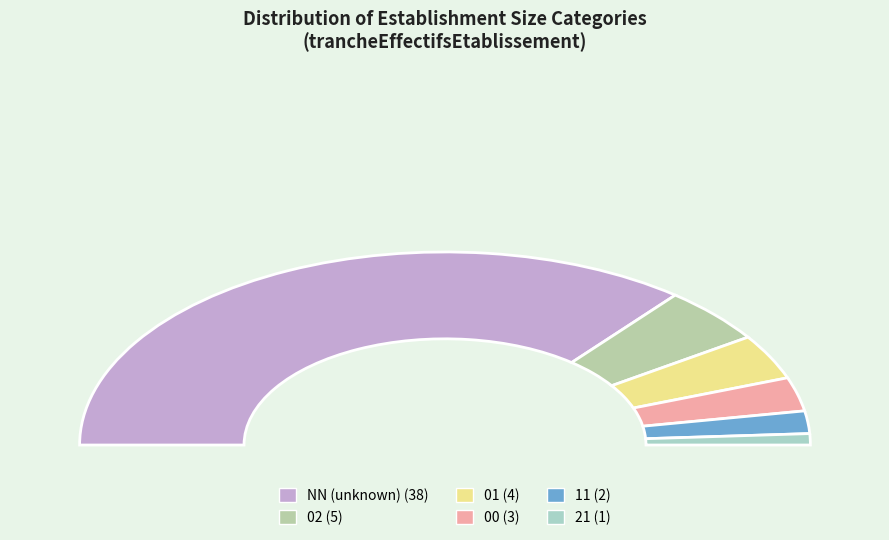

To the nearest percent, what portion does 21 represent?

2%